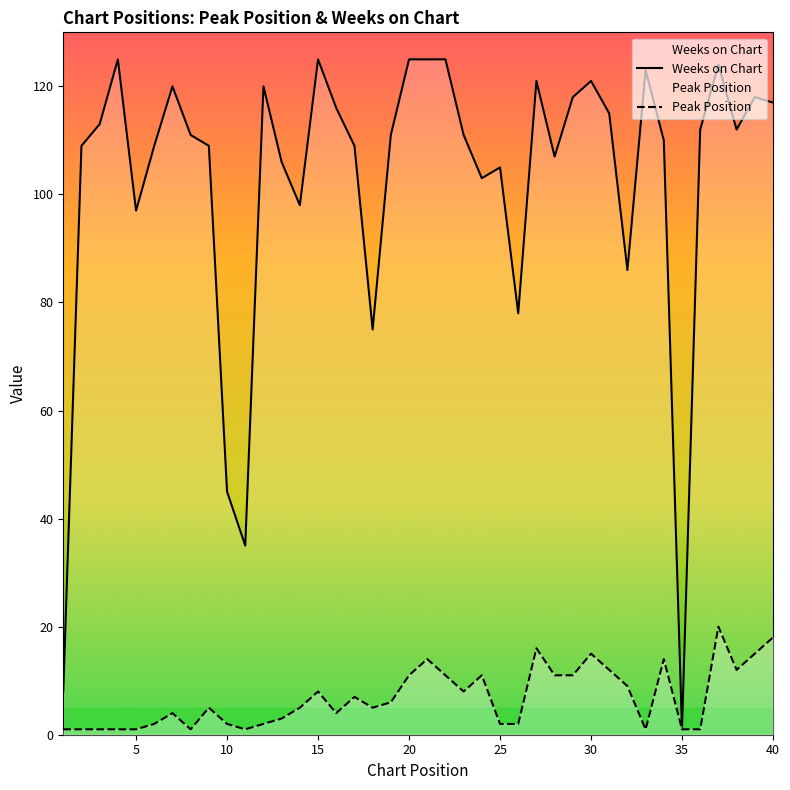

Which series has the largest range (max minus min)?

Weeks on Chart